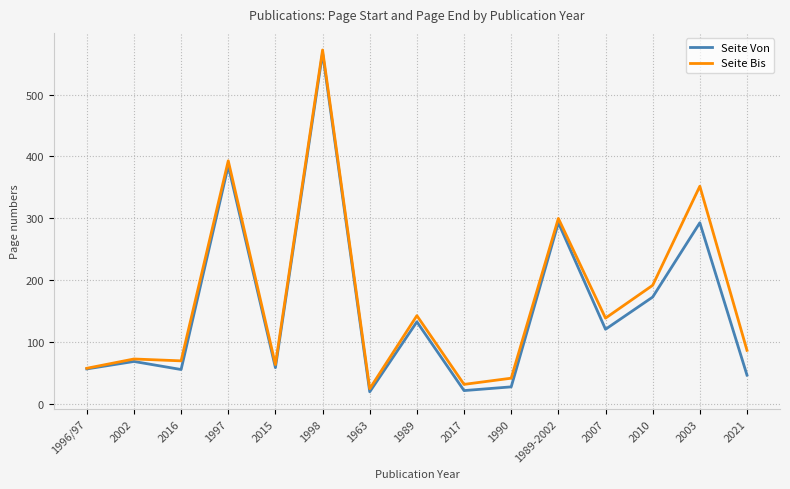

What is the minimum value for Seite Von?

20